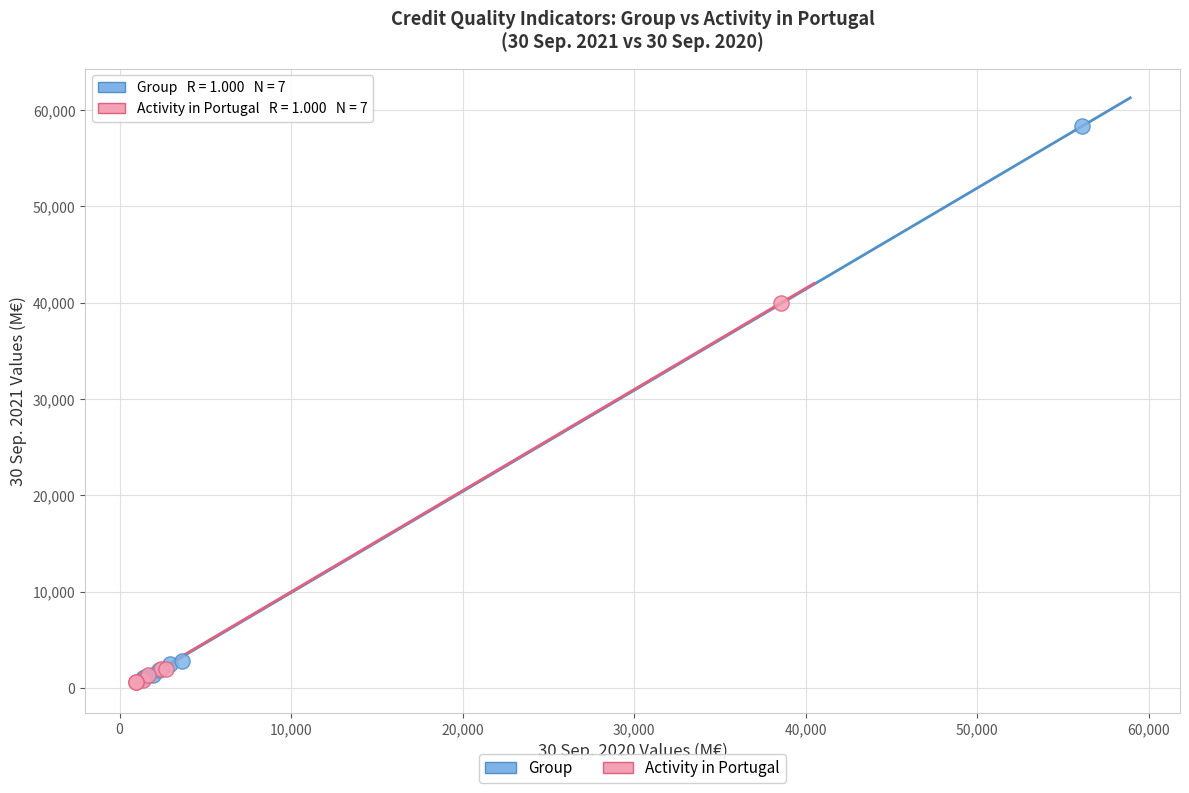

Which series reaches the maximum Y coordinate?

Group